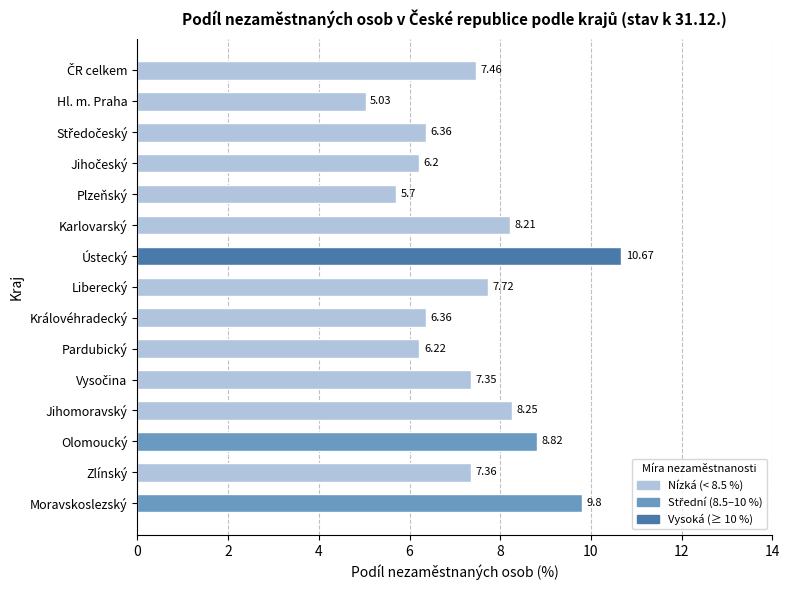

What is the sum of all values?

111.5